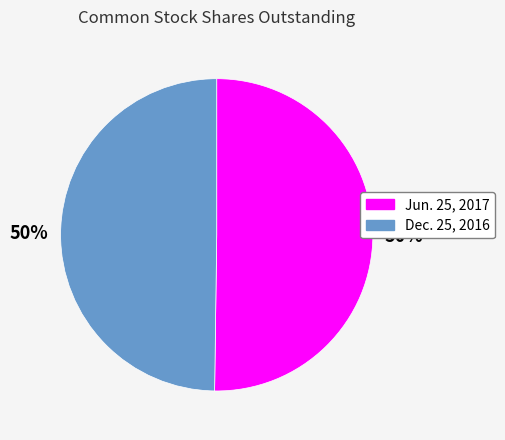

The Dec. 25, 2016 slice represents 43% of the pie. True or false?

False